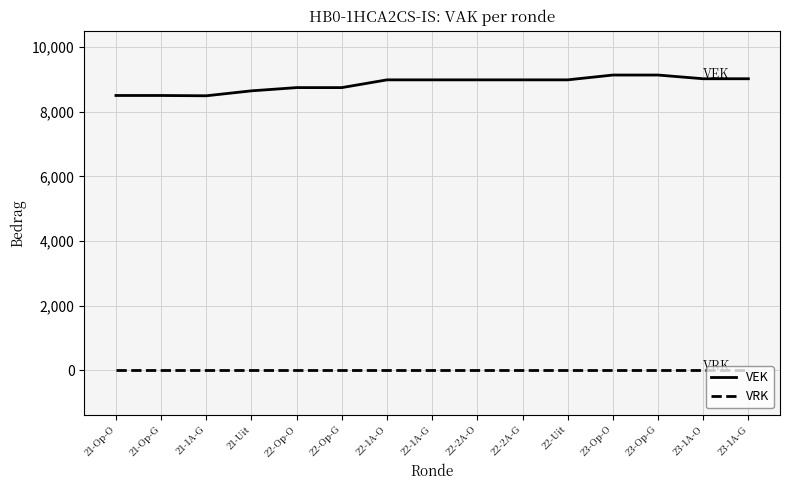

At 21-Uit, list the series in order from smallest to largest.

VRK, VEK